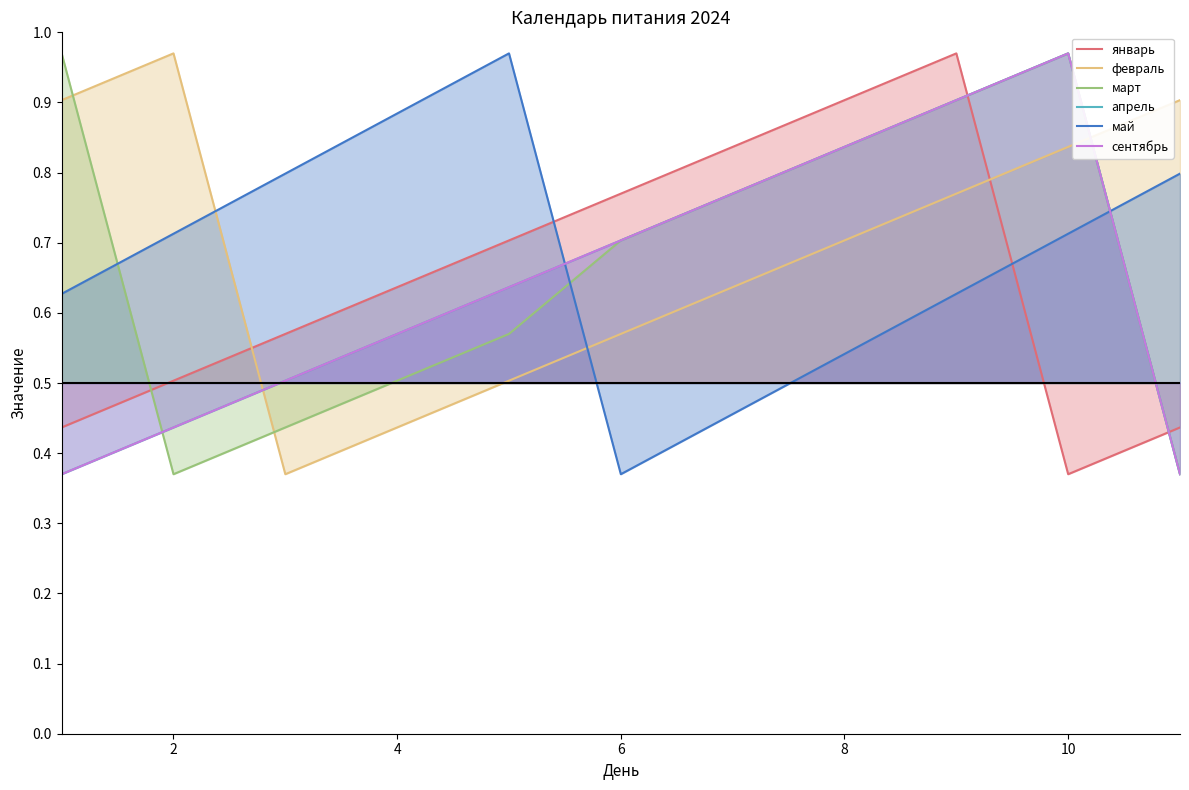

Rank the series by their maximum value, from highest to lowest.

январь, февраль, март, апрель, май, сентябрь